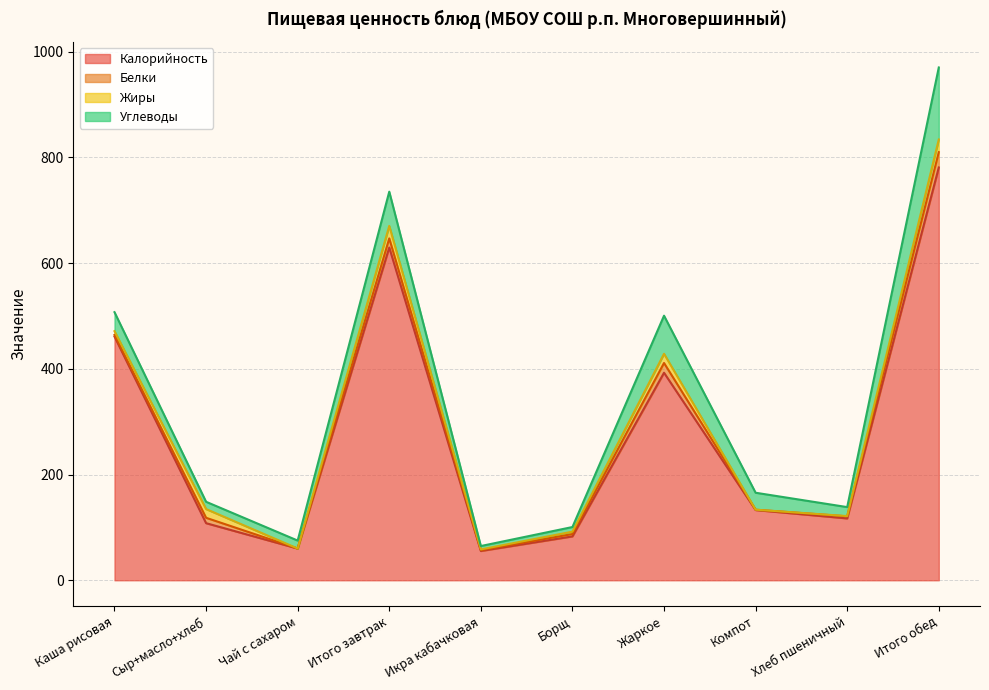

Reading left to right, list all the values displayed in this chart.

Калорийность: 461.0	108.0	60.0	629.3	55.4	83.0	392.5	132.8	117.0	780.7
Белки: 3.0	10.2	0.1	17.3	1.5	4.4	18.4	0.7	3.9	28.9
Жиры: 7.1	16.5	0.0	23.6	1.5	4.5	17.4	0.1	0.5	24.0
Углеводы: 35.9	13.8	15.0	64.7	6.4	8.7	72.1	32.0	17.0	136.2